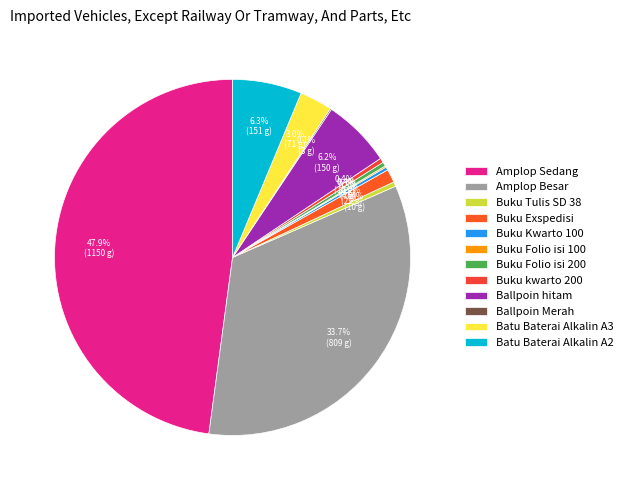

To the nearest percent, what is the difference between the largest and smallest slice percentages?

48%